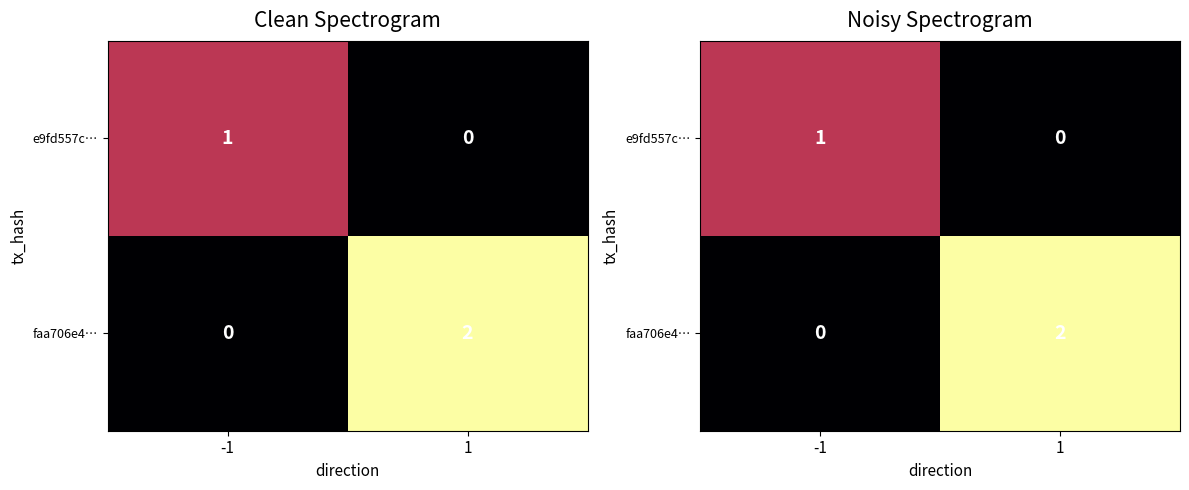

Between -1 and 1, which series saw the biggest shift?

faa706e4…